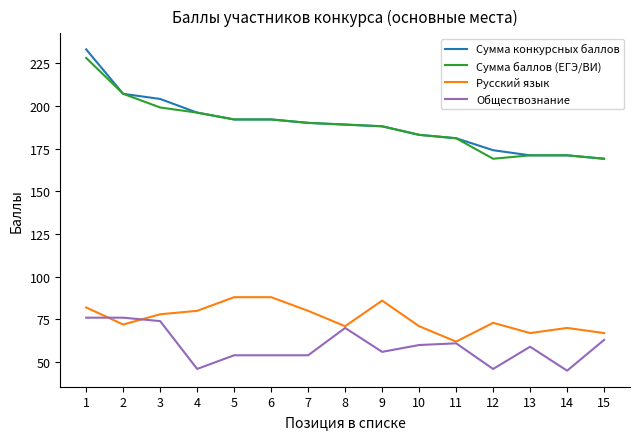

Reading right to left, list all the values displayed in this chart.

Сумма конкурсных баллов: 169	171	171	174	181	183	188	189	190	192	192	196	204	207	233
Сумма баллов (ЕГЭ/ВИ): 169	171	171	169	181	183	188	189	190	192	192	196	199	207	228
Русский язык: 67	70	67	73	62	71	86	71	80	88	88	80	78	72	82
Обществознание: 63	45	59	46	61	60	56	70	54	54	54	46	74	76	76